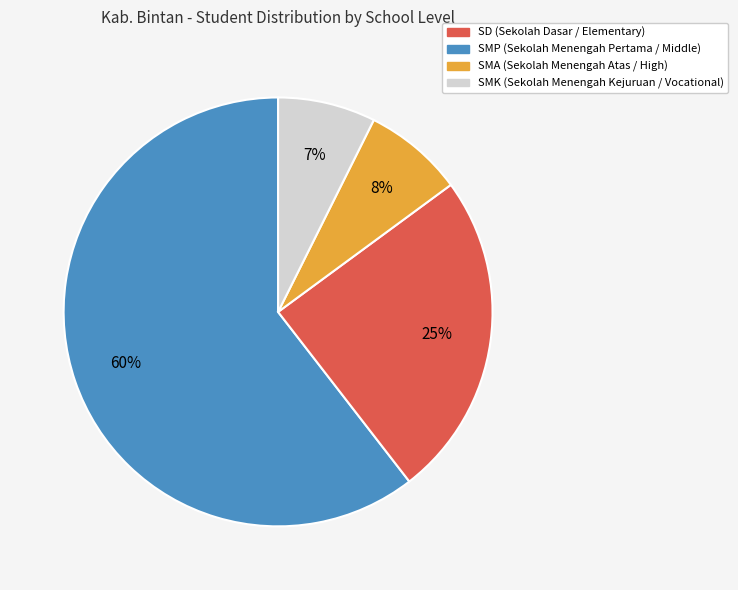

To the nearest percent, what is the difference between the largest and smallest slice percentages?

53%